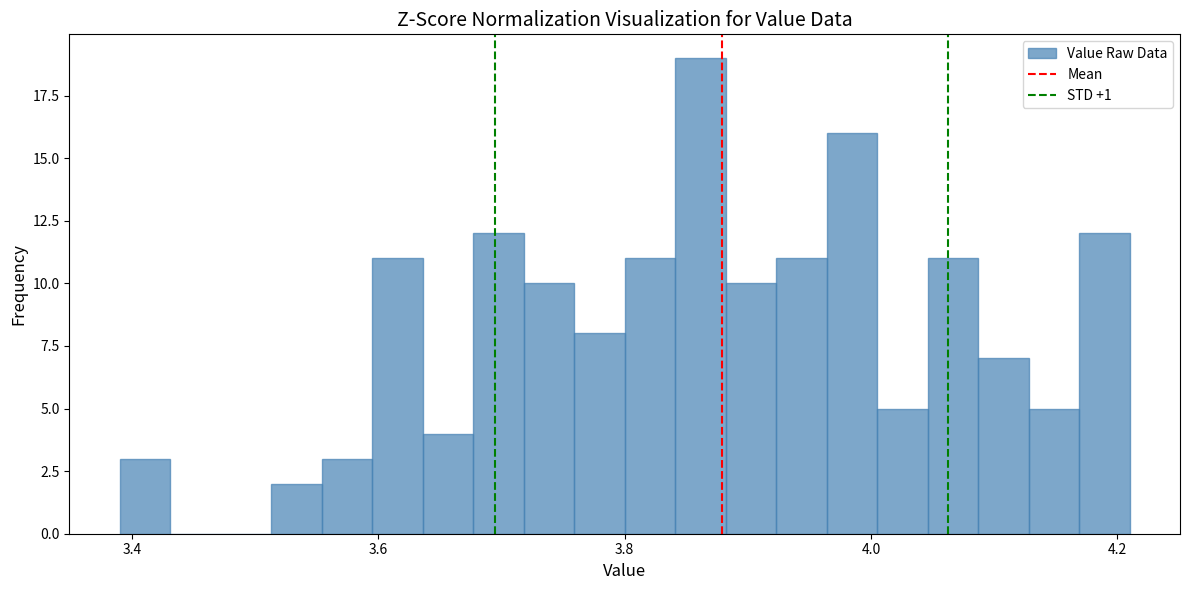

Read against the x-axis, roughly where is the centre of the tallest bar?

3.86